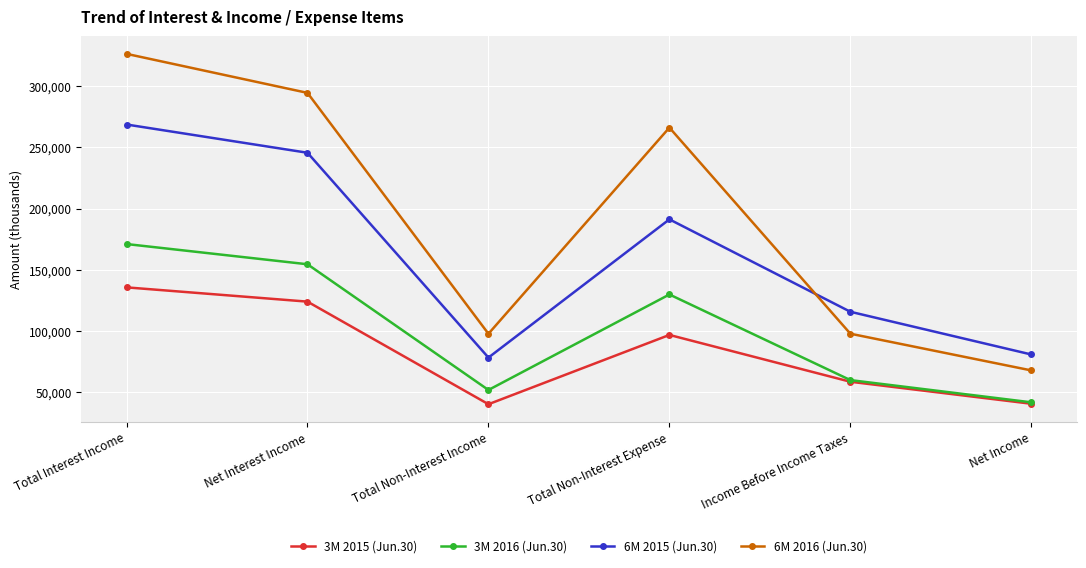

What is the minimum value for 6M 2016 (Jun.30)?

67432